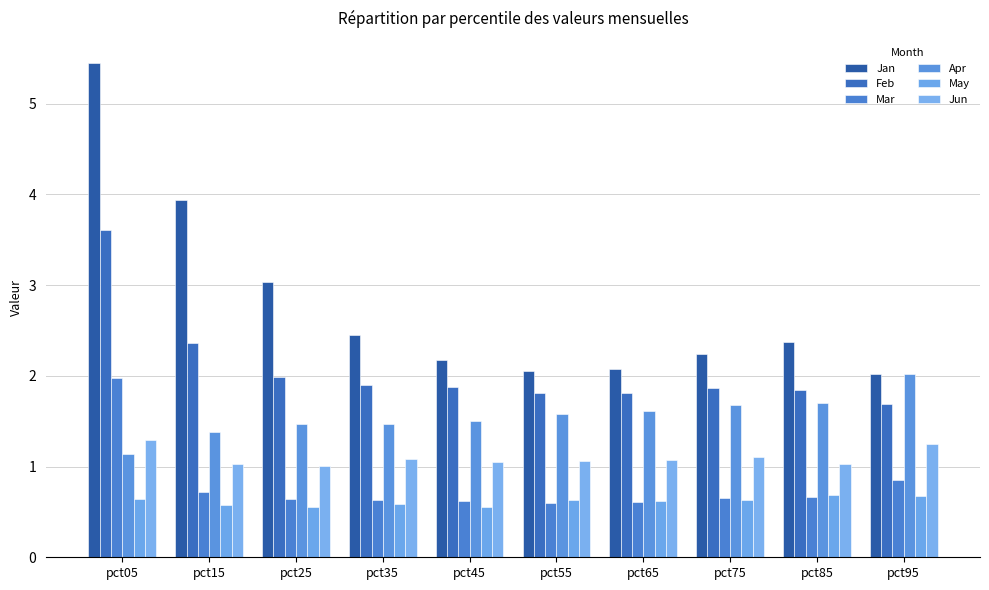

The value of May at pct85 is 0.7. True or false?

True